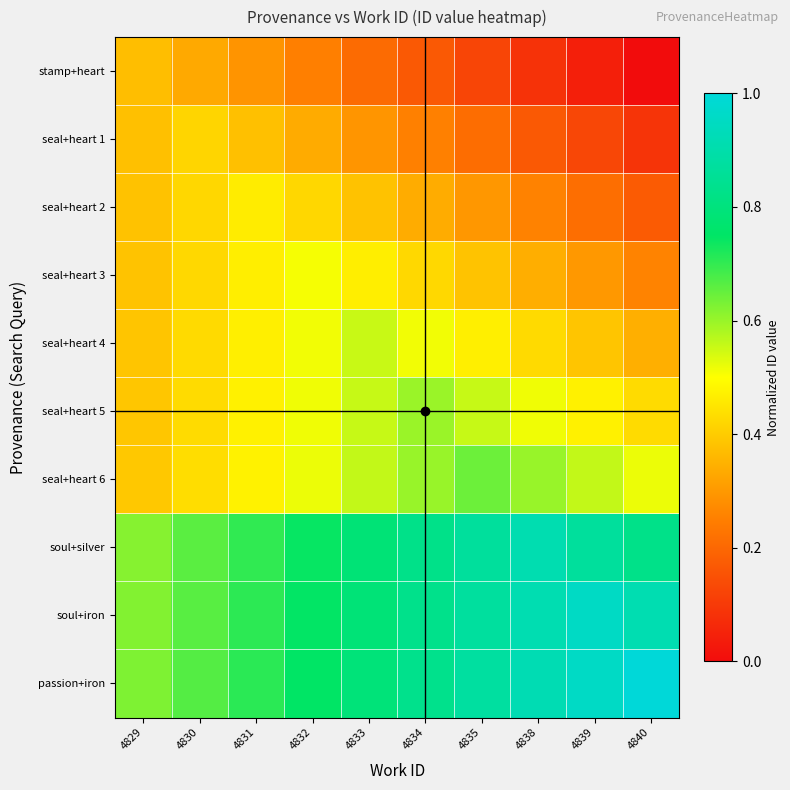

Which series has the widest spread of values?

passion+iron